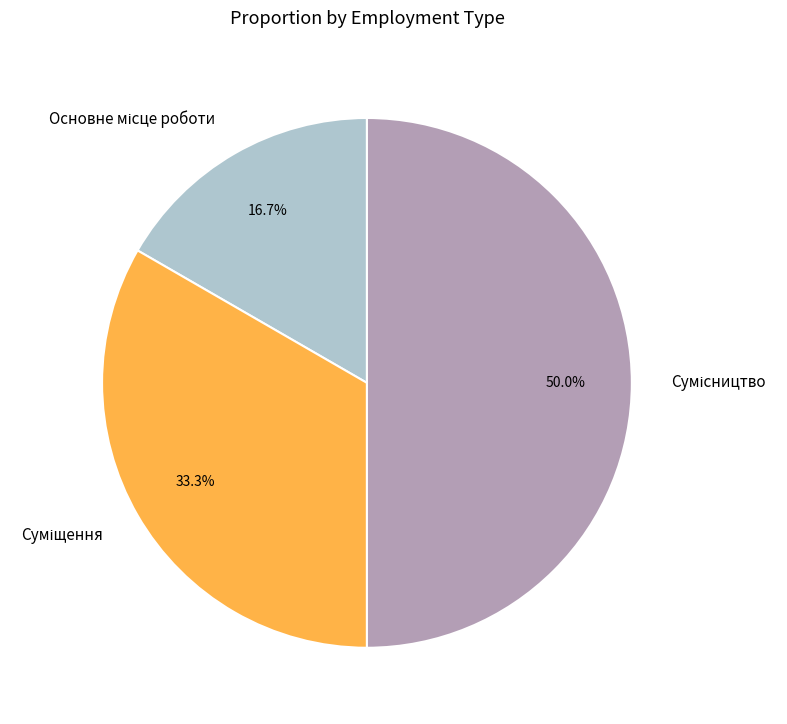

Rank the categories by value from highest to lowest.

Сумісництво, Суміщення, Основне місце роботи